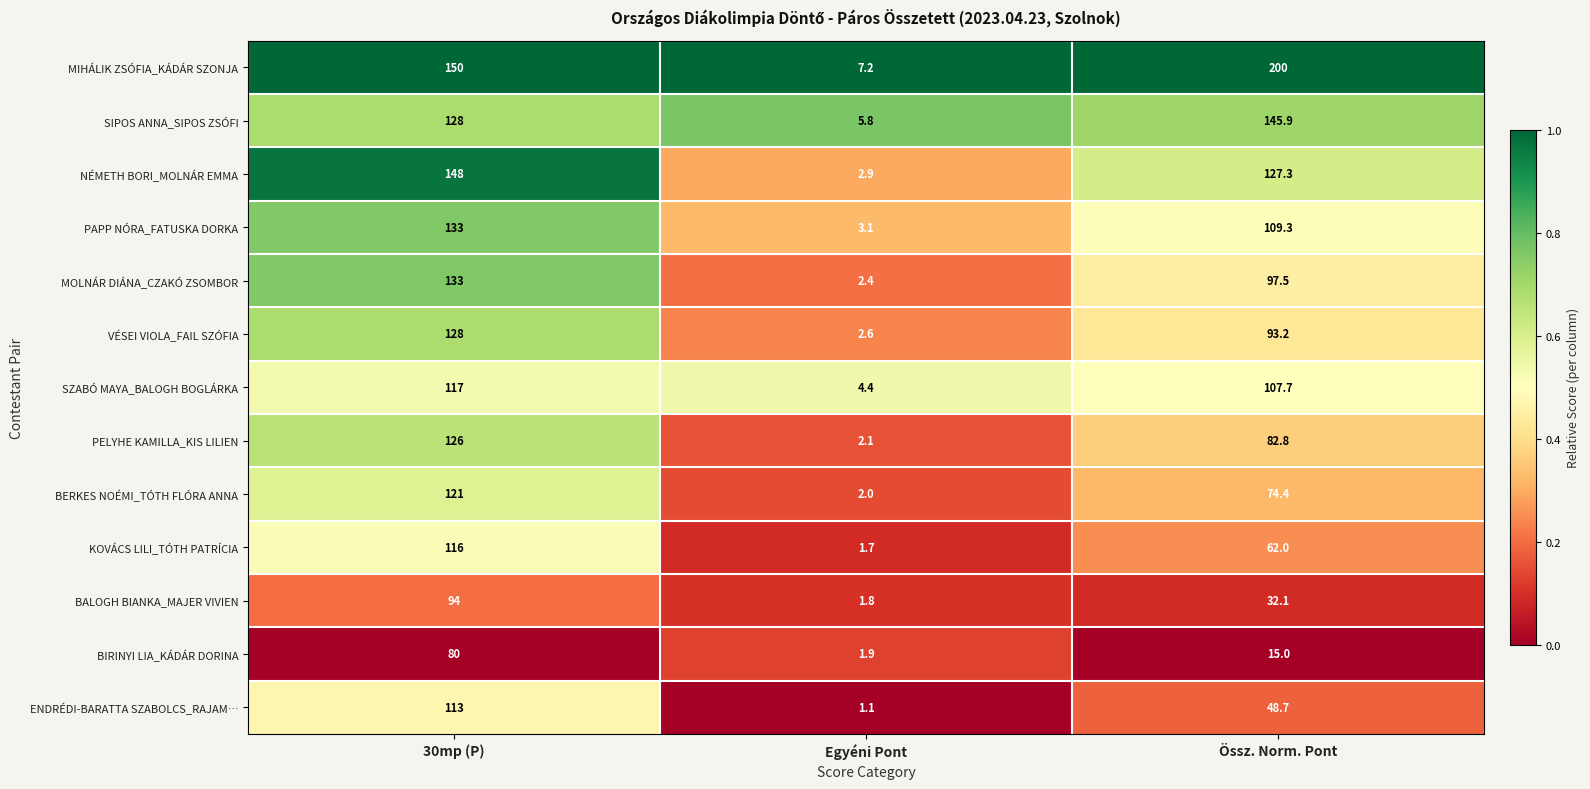

At which label is ENDRÉDI-BARATTA SZABOLCS_RAJAM… closest to 57?

Össz. Norm. Pont